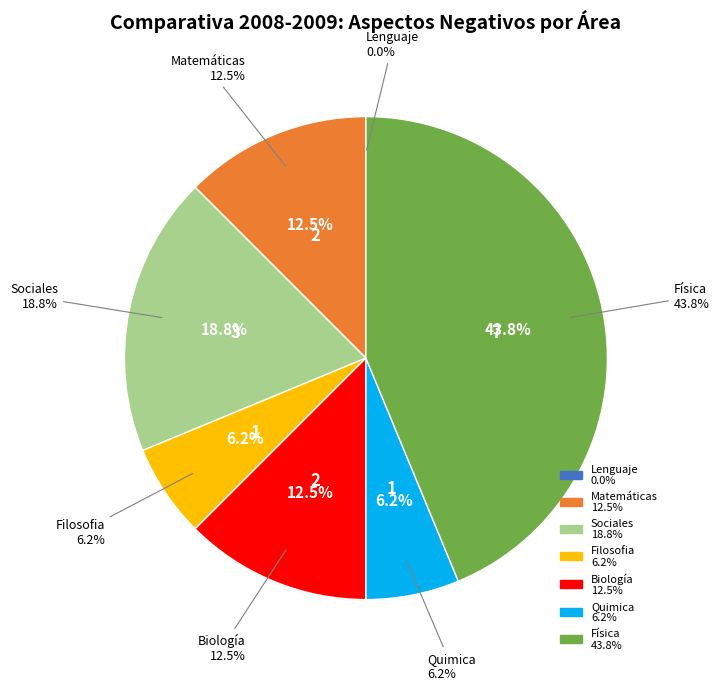

To the nearest percent, what percentage of the pie is Quimica?

6%